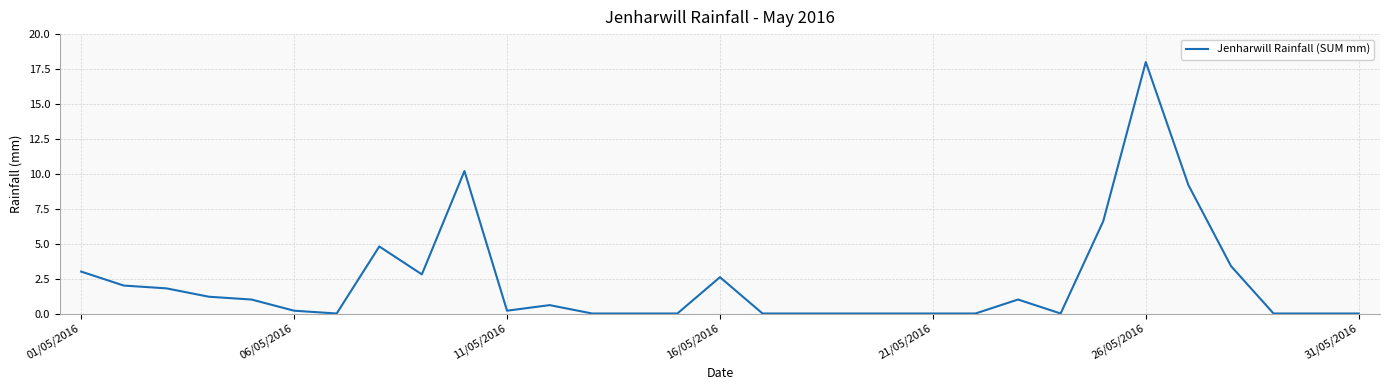

What is the greatest value displayed?

18.0